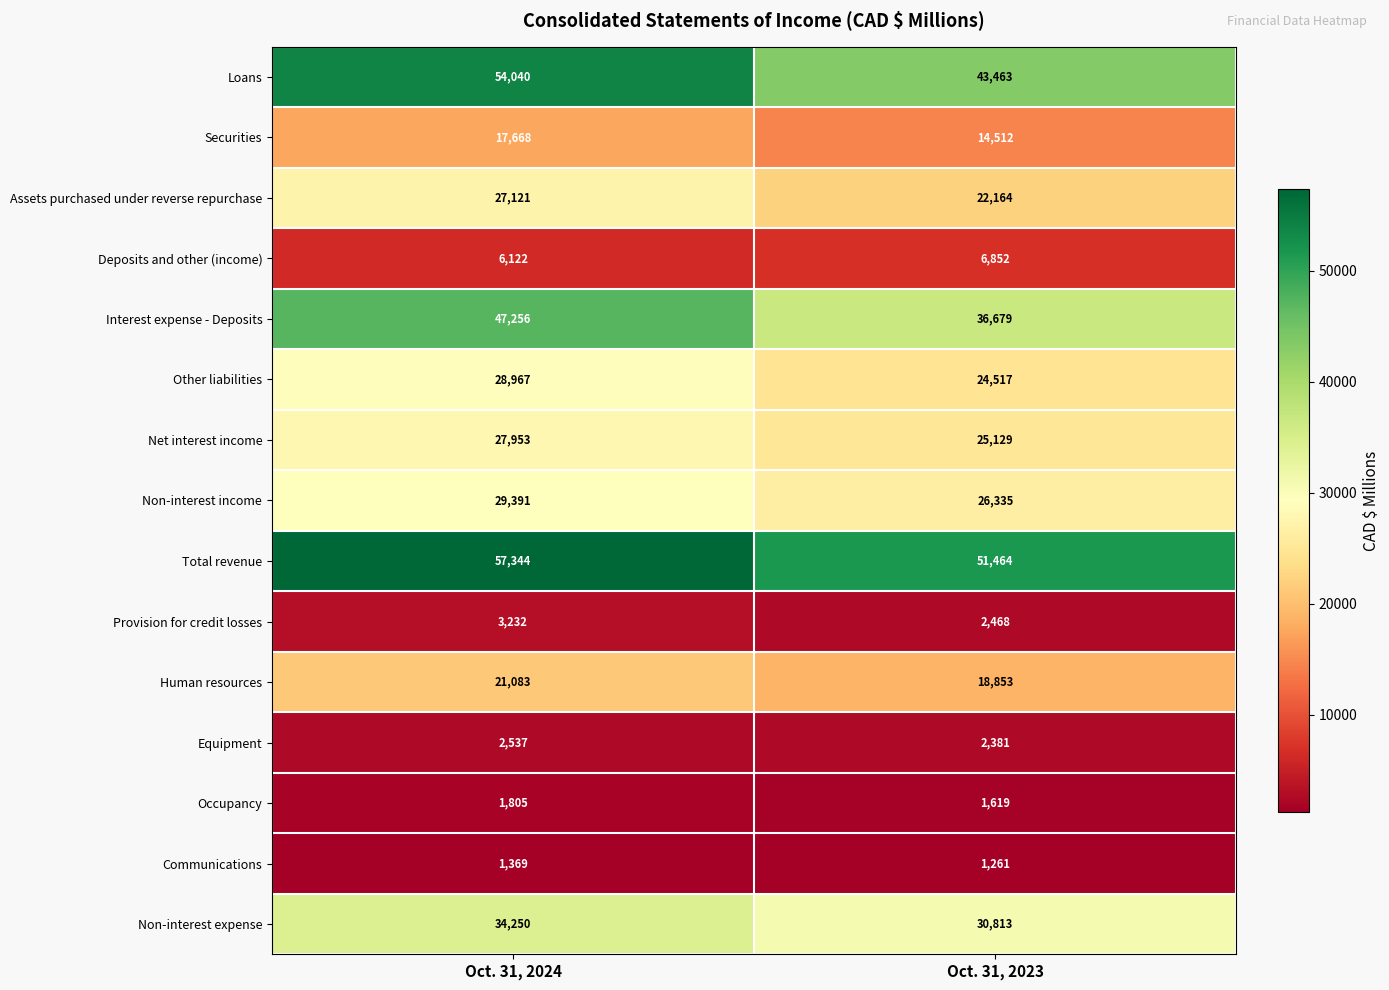

What is the sum of all Total revenue values?

108808